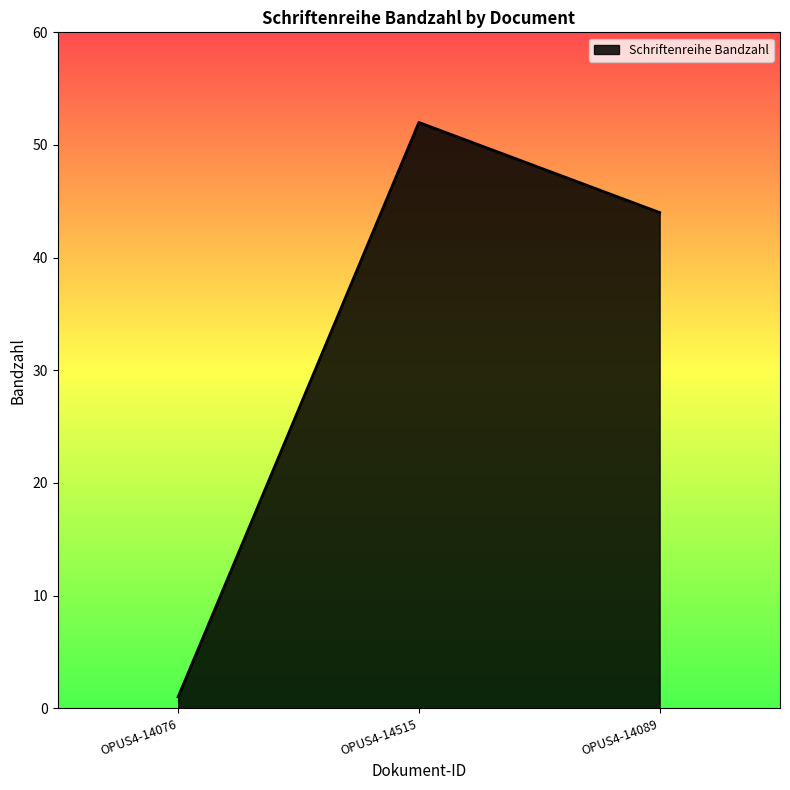

At which label does the data first exceed 44?

OPUS4-14515